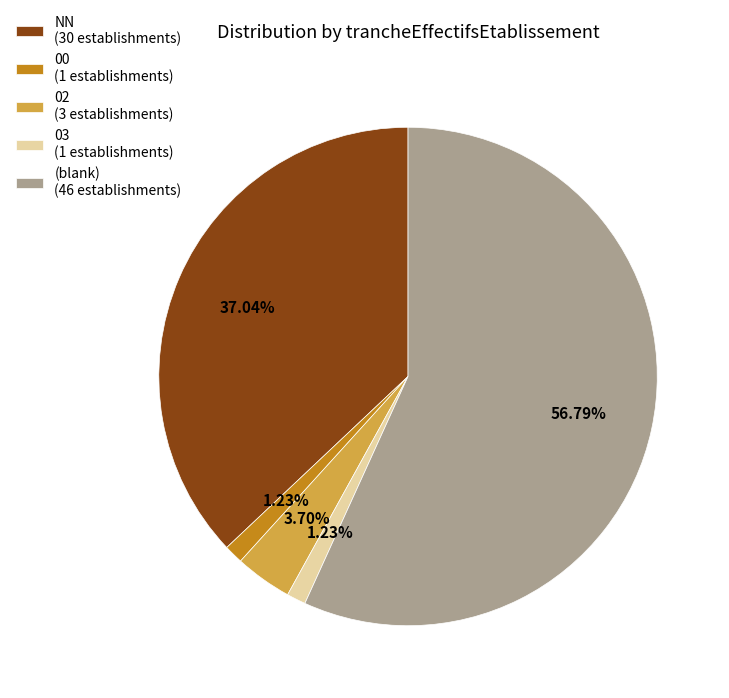

Is there a majority slice in this chart?

Yes